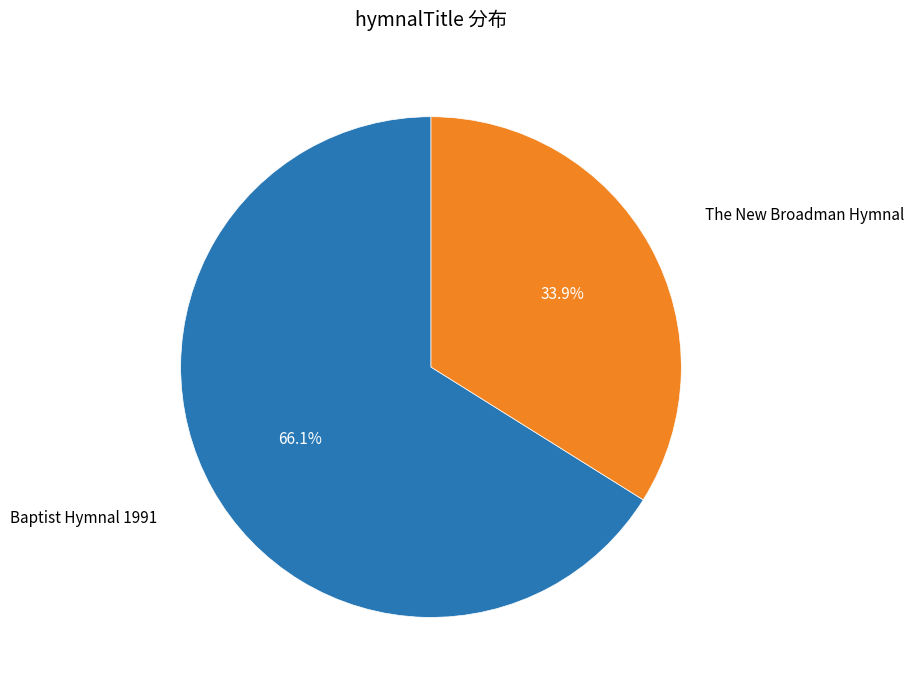

To the nearest percent, what percentage of the pie is The New Broadman Hymnal?

34%